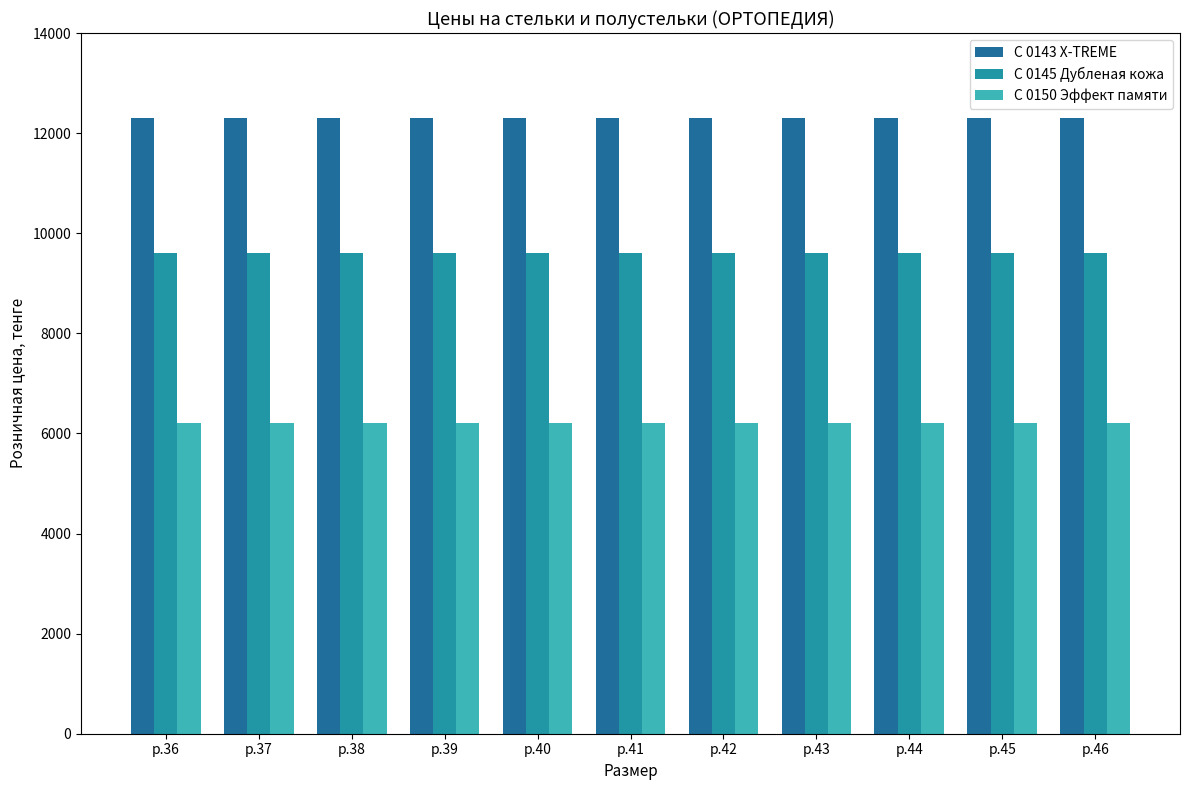

What is the spread (max minus min) of values at р.36?

6100